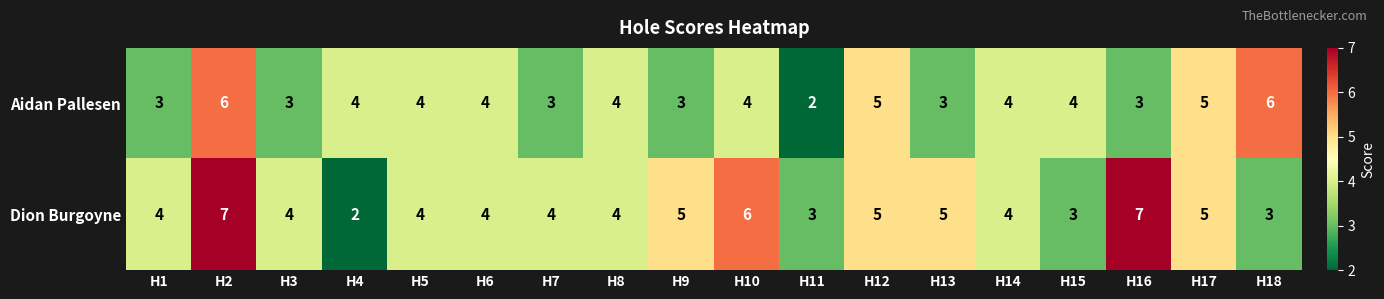

Which category has the lowest value in the Dion Burgoyne series?

H4